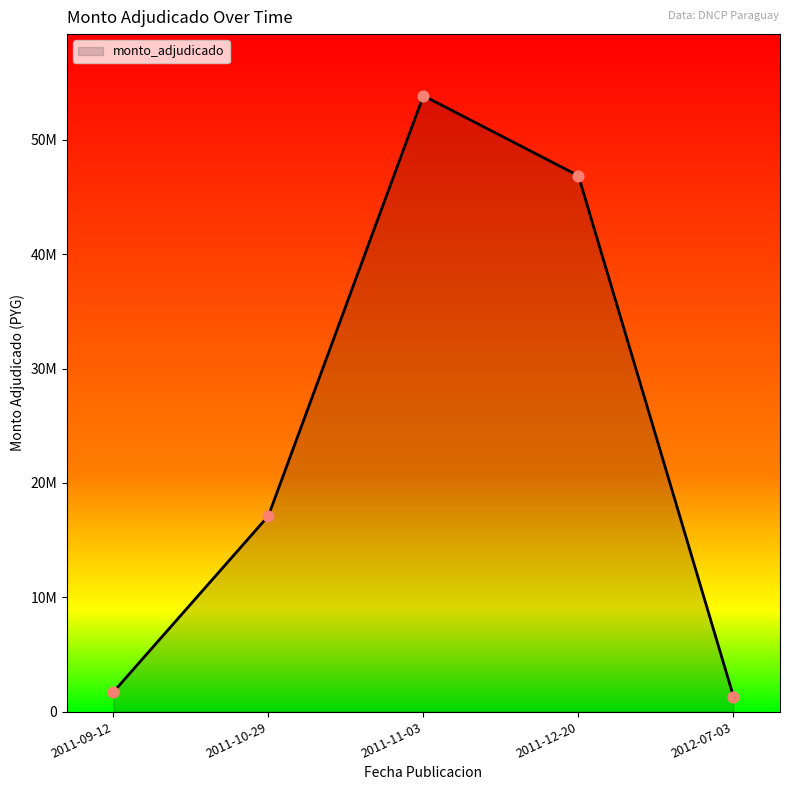

Between 2011-09-12 and 2011-12-20, which is larger?

2011-12-20